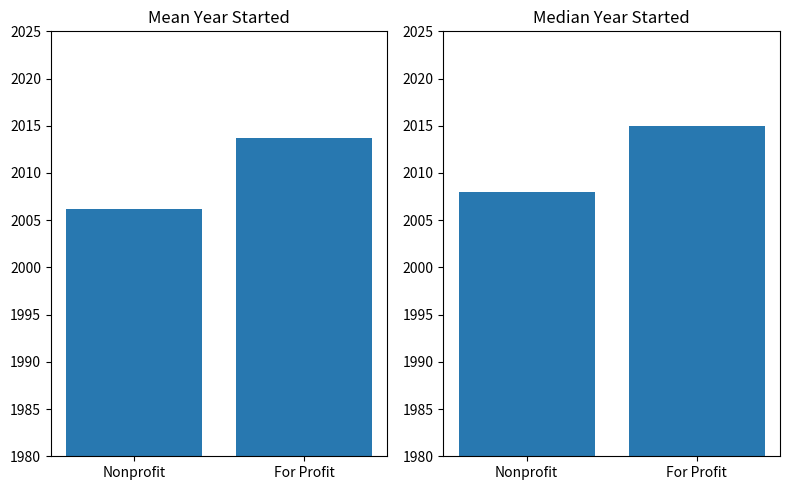

How many groups of bars are there?

2